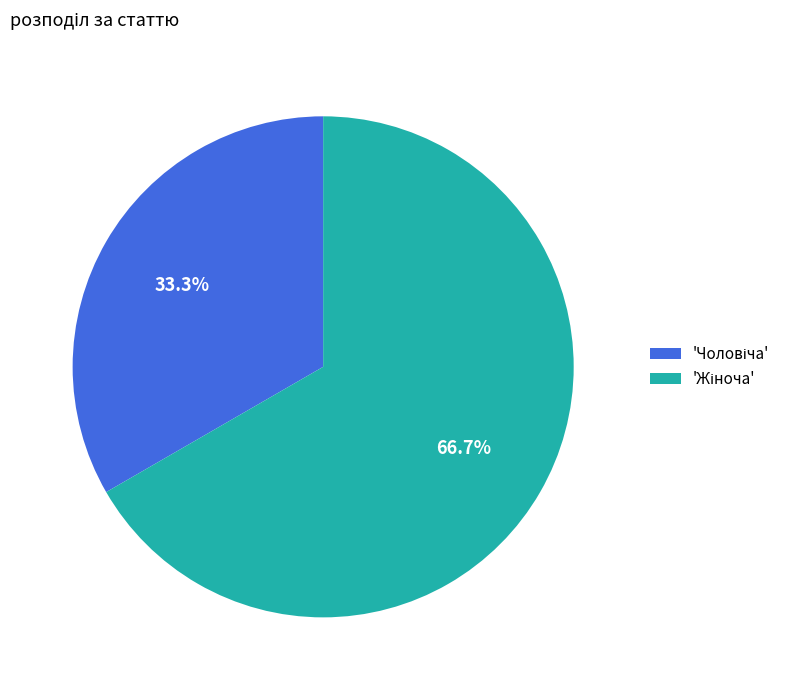

Does any single category account for the majority?

Yes